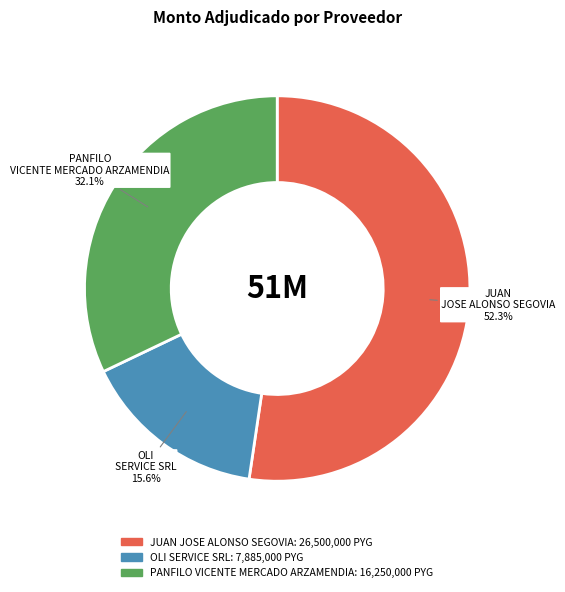

How many slices are in this pie chart?

3